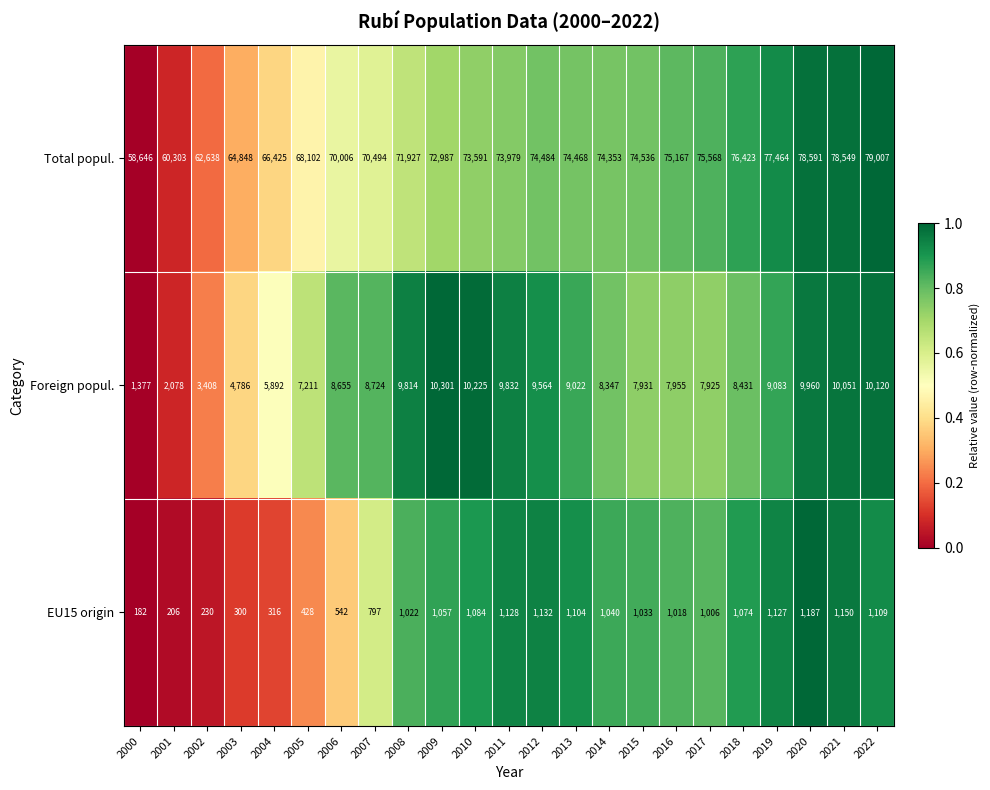

What is the maximum value shown in the chart?

79007